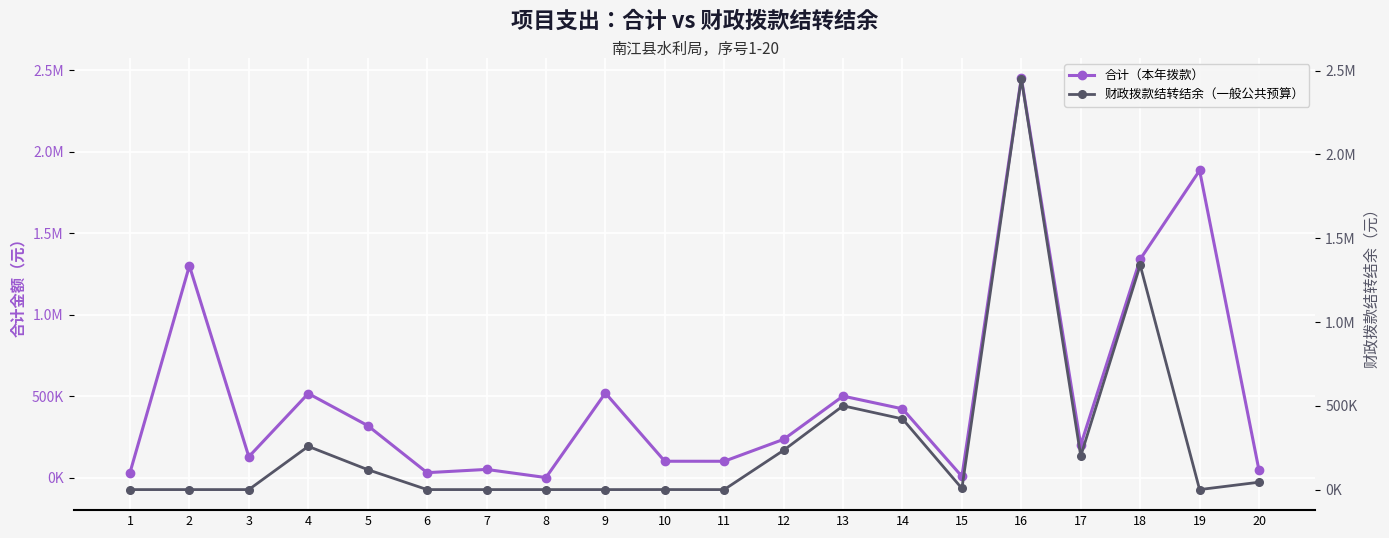

What is the average value of the 财政拨款结转结余（一般公共预算） series?

278880.2